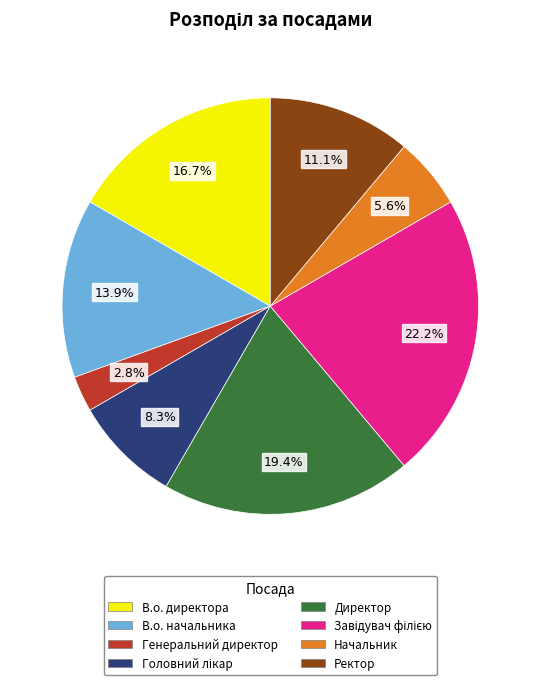

Approximately how many times larger is the value at Ректор compared to Генеральний директор?

4.0